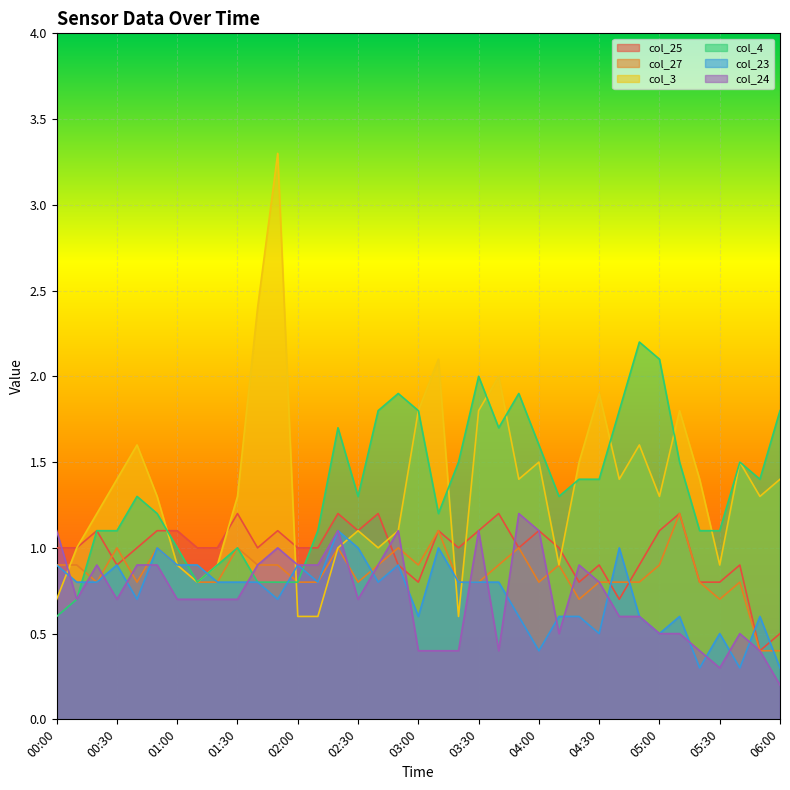

What is the difference between the second highest and minimum values in the col_25 series?

0.8